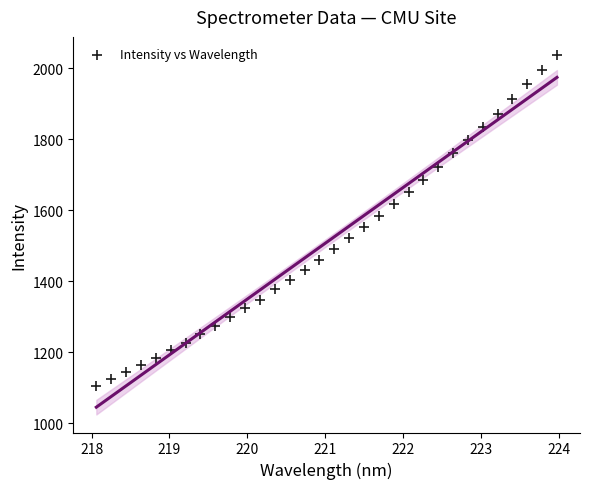

What is the range of Y values (max minus min)?

932.5